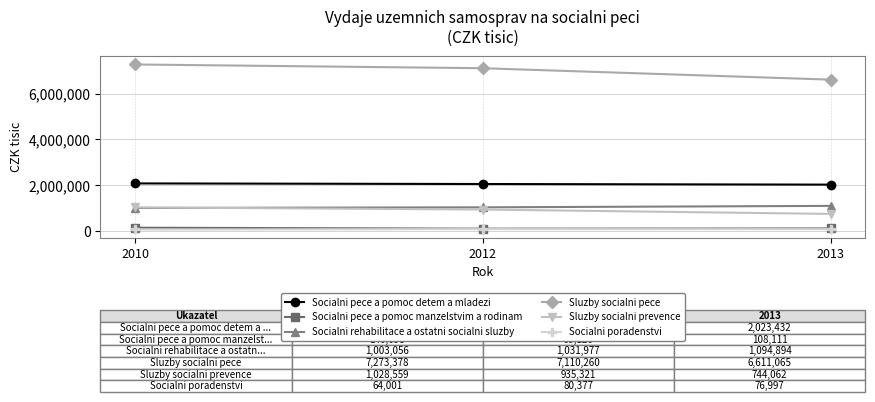

What is the value of the Sluzby socialni prevence point at the 1st from the left?

1028559